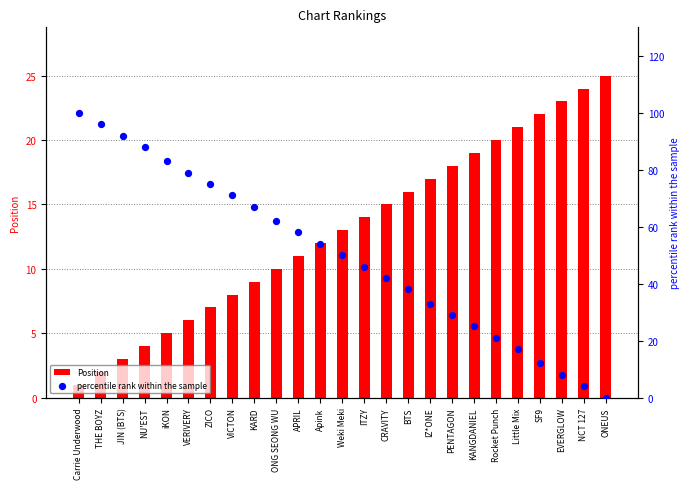

Which series reaches the minimum Y coordinate?

percentile rank within the sample